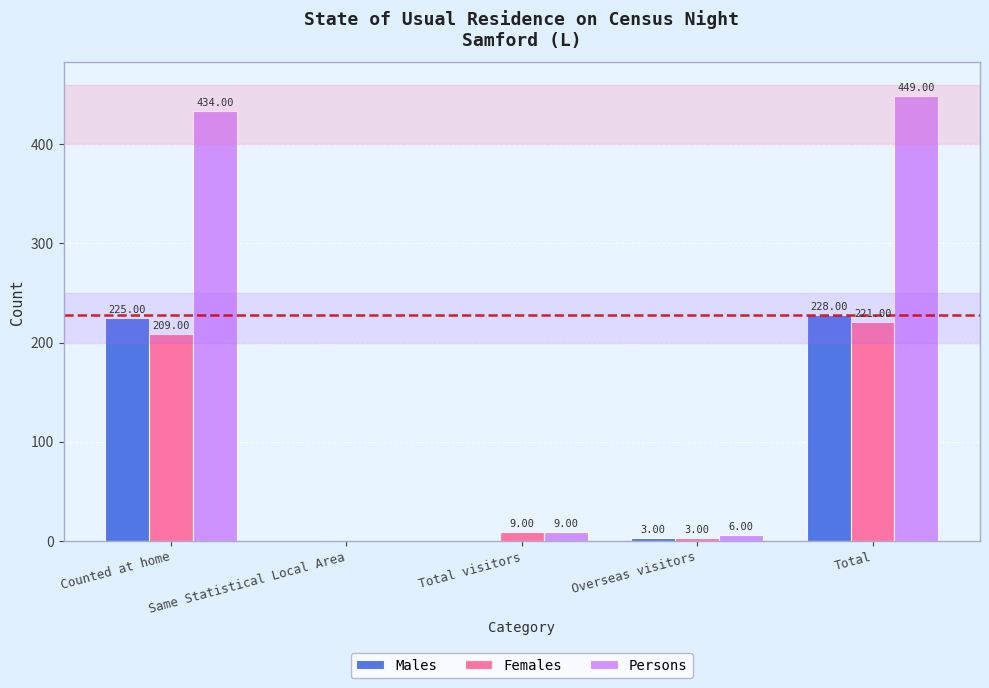

What is the sum of all Females values?

442